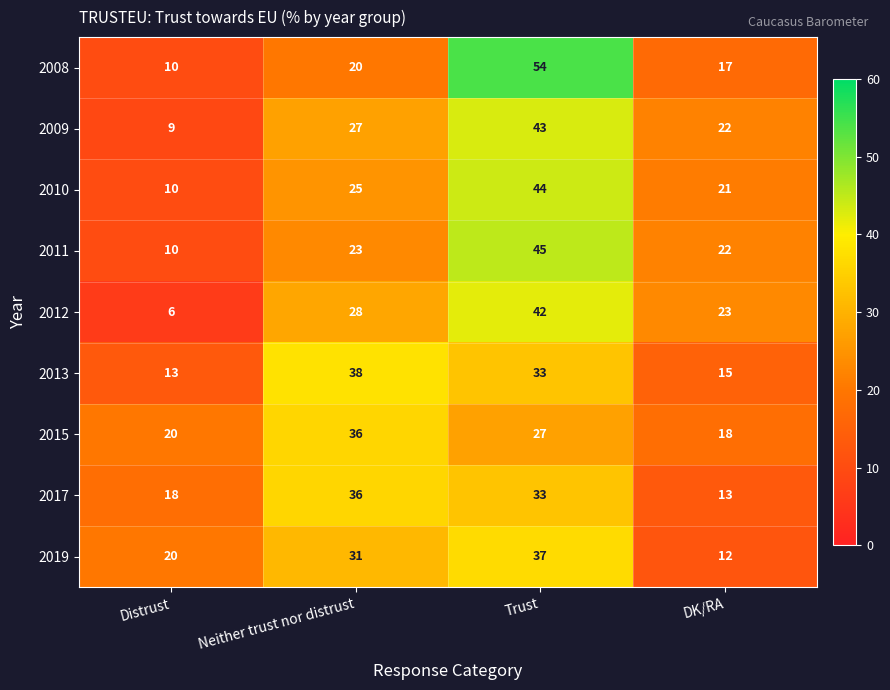

How many categories are shown in the chart?

4